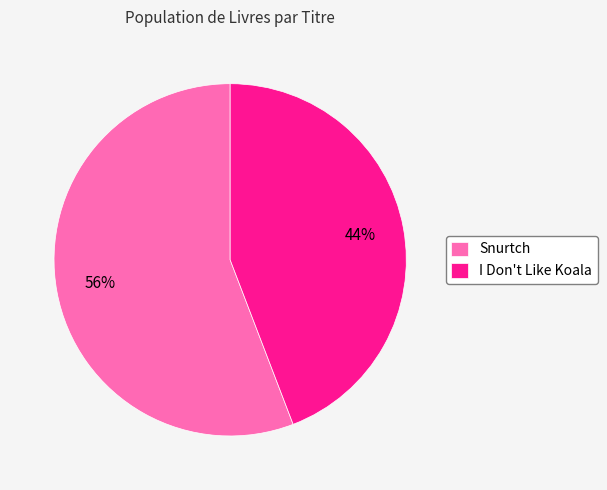

Rank the categories by value from highest to lowest.

Snurtch, I Don't Like Koala